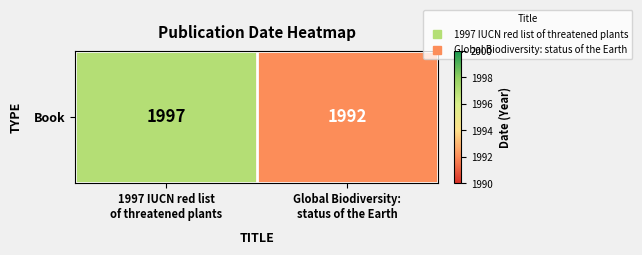

The value at Global Biodiversity:
status of the Earth is 2738. True or false?

False